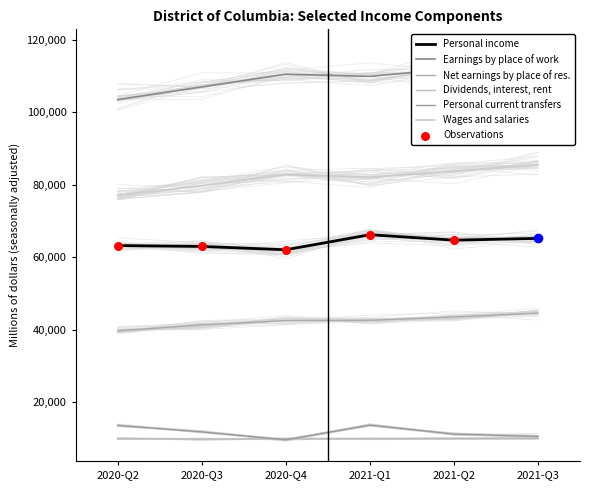

Which series contains the highest Y value?

Earnings by place of work